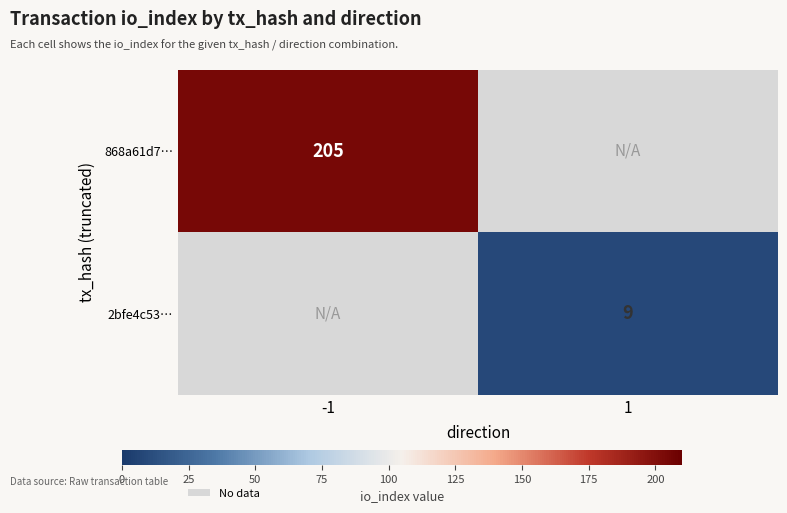

What is the smallest value displayed?

9.0